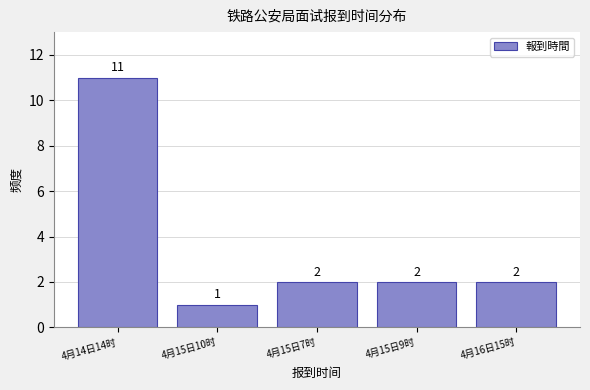

Reading right to left, extract all data points from this chart.

2	2	2	1	11